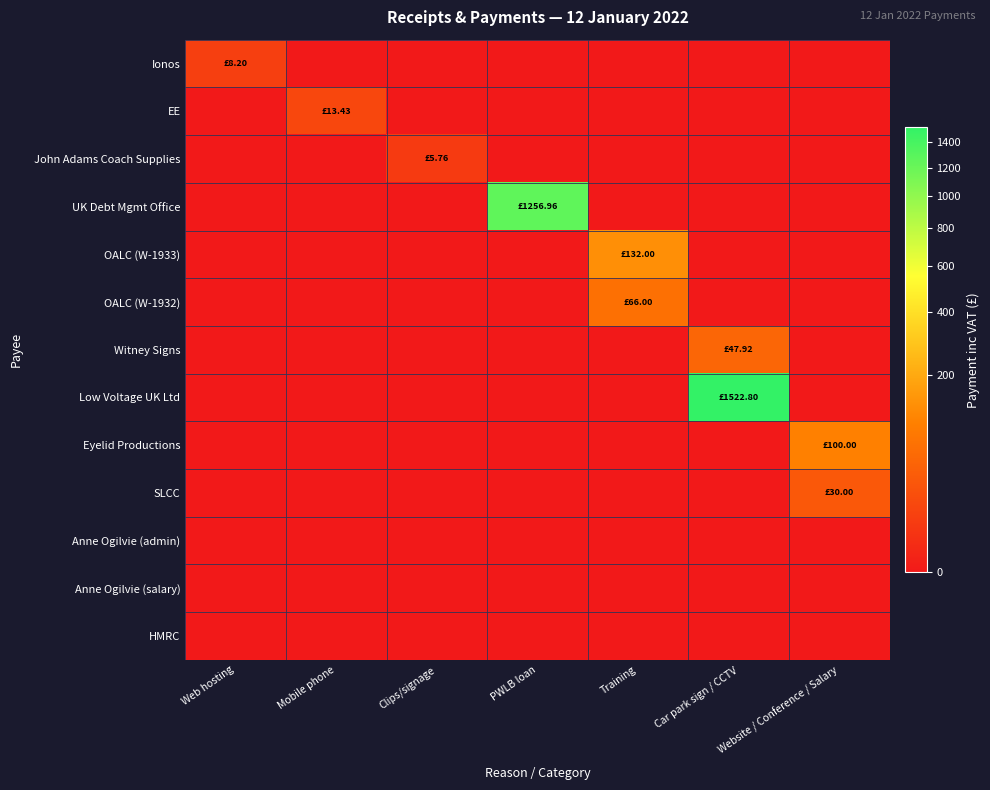

Rank the series by their maximum value, from highest to lowest.

Low Voltage UK Ltd, UK Debt Mgmt Office, OALC (W-1933), Eyelid Productions, OALC (W-1932), Witney Signs, SLCC, EE, Ionos, John Adams Coach Supplies, Anne Ogilvie (admin), Anne Ogilvie (salary), HMRC